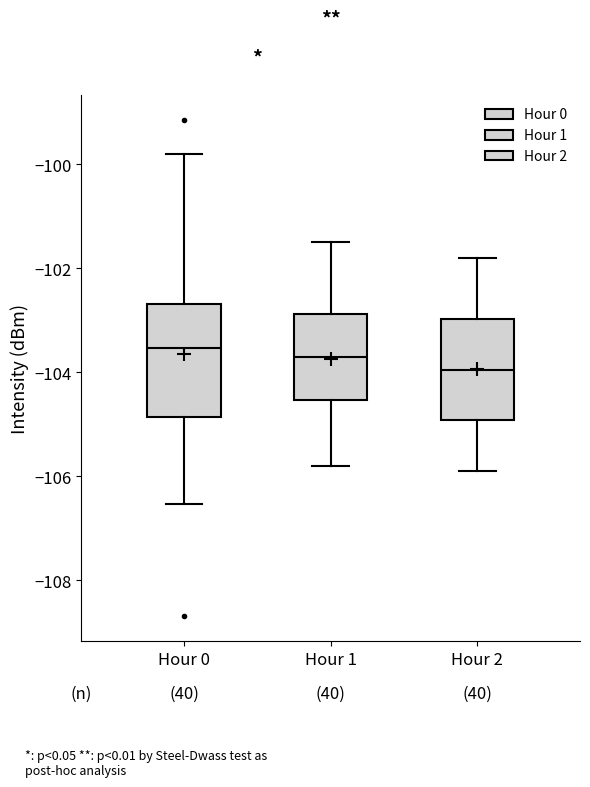

Reading left to right, transcribe this box plot: for each box, give where its median line is, the range the box spans, and where its two whiskers end, as read against the y-axis. The values are not printed on the chart, so give them approximately, as read against the axis.

Hour 0: median -103.6, box -104.8 to -102.6, whiskers -106.6 to -99.8
Hour 1: median -103.6, box -104.6 to -102.8, whiskers -105.8 to -101.4
Hour 2: median -104.0, box -105.0 to -103.0, whiskers -105.8 to -101.8